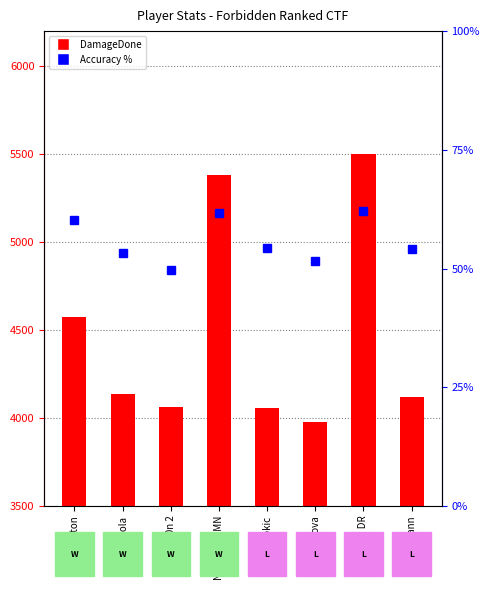

How many groups of bars are there?

8